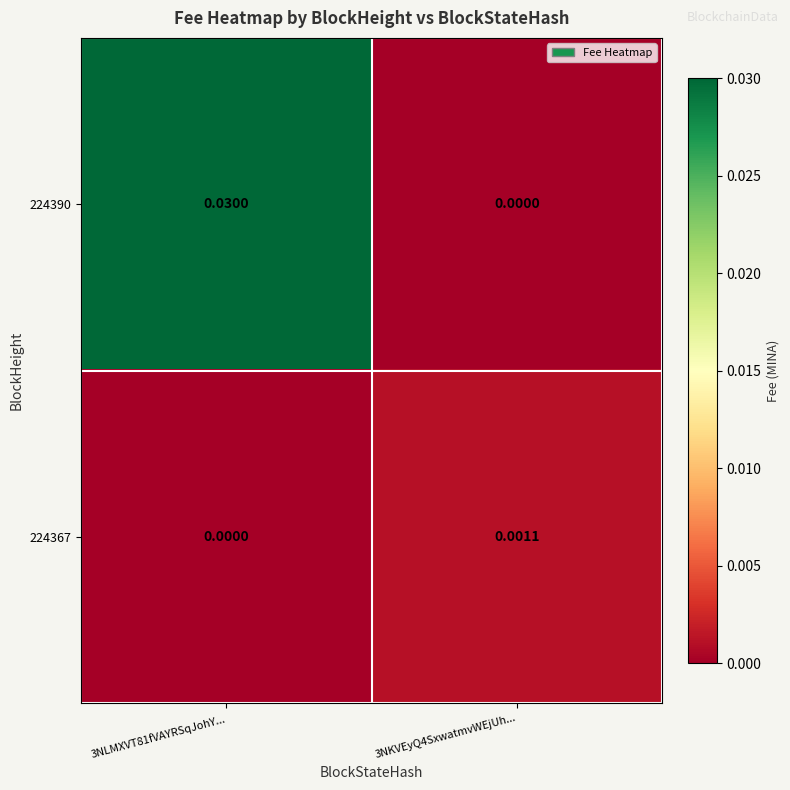

Is the value of 224390 at 3NLMXVT81fVAYRSqJohY... greater than the value of 224367 at 3NKVEyQ4SxwatmvWEjUh...?

Yes